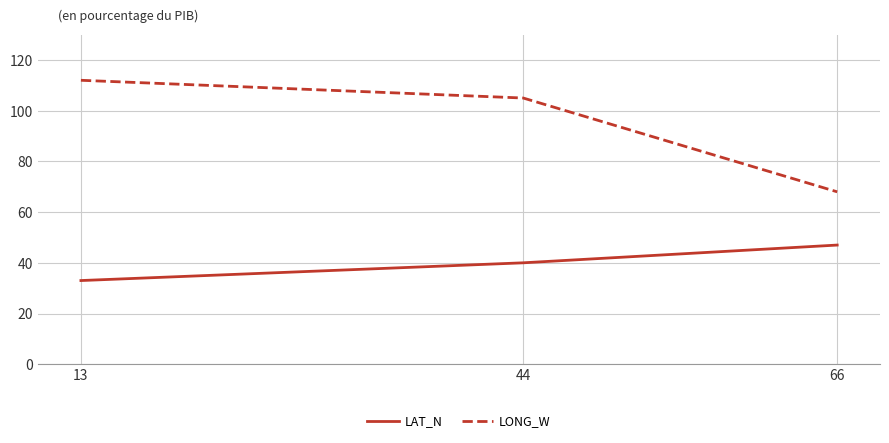

How many series are shown in this chart?

2